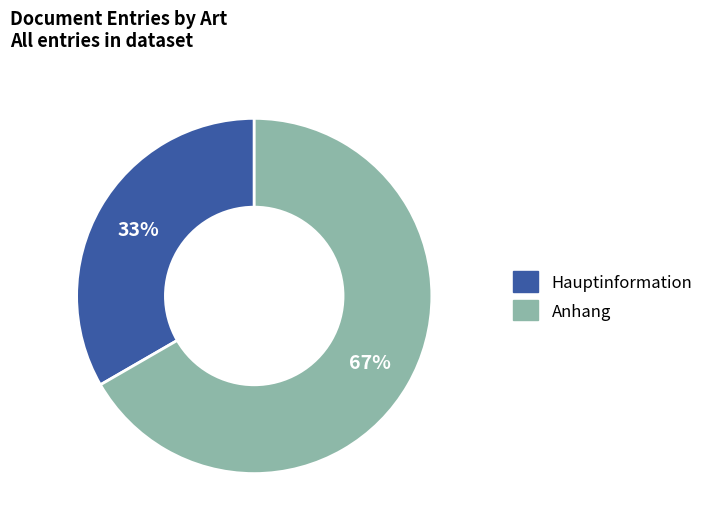

Rank the categories by value from lowest to highest.

Hauptinformation, Anhang